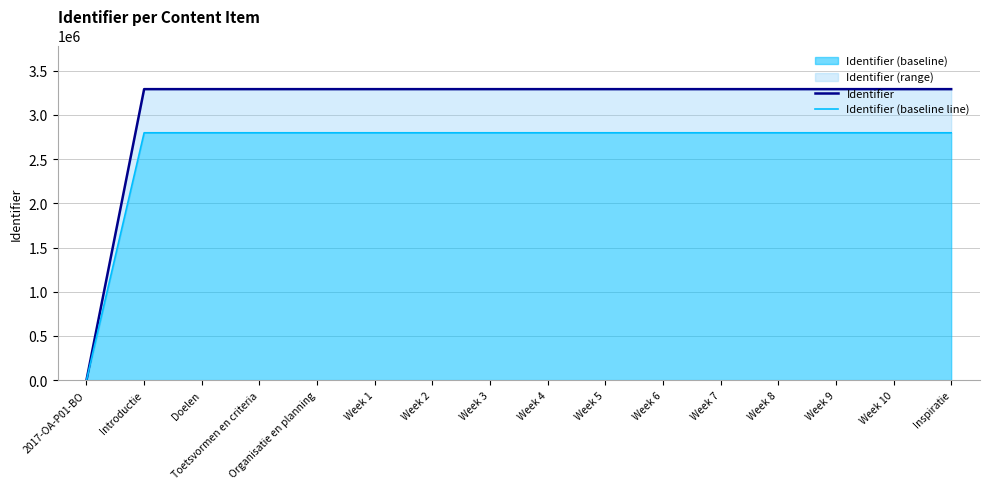

Reading left to right, list all the values displayed in this chart.

Identifier: 2017-OA-P01-BO=0.0	Introductie=3292316.0	Doelen=3292318.0	Toetsvormen en criteria=3292320.0	Organisatie en planning=3292322.0	Week 1=3292323.0	Week 2=3292325.0	Week 3=3292327.0	Week 4=3292329.0	Week 5=3292331.0	Week 6=3292333.0	Week 7=3292335.0	Week 8=3292337.0	Week 9=3292339.0	Week 10=3292341.0	Inspiratie=3292343.0
Identifier (baseline line): 2017-OA-P01-BO=0.0	Introductie=2798468.6	Doelen=2798470.3	Toetsvormen en criteria=2798472.0	Organisatie en planning=2798473.7	Week 1=2798474.5	Week 2=2798476.2	Week 3=2798477.9	Week 4=2798479.6	Week 5=2798481.4	Week 6=2798483.0	Week 7=2798484.8	Week 8=2798486.4	Week 9=2798488.1	Week 10=2798489.9	Inspiratie=2798491.5